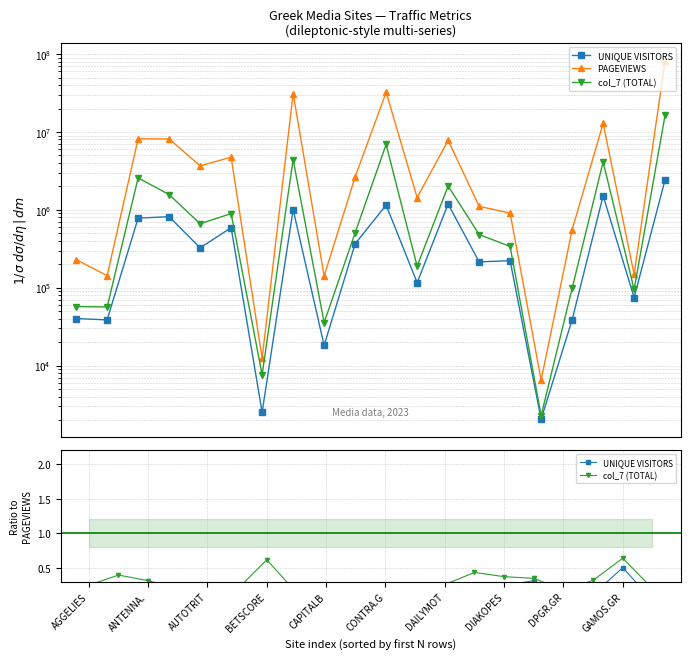

Which series has the largest total across all categories?

PAGEVIEWS